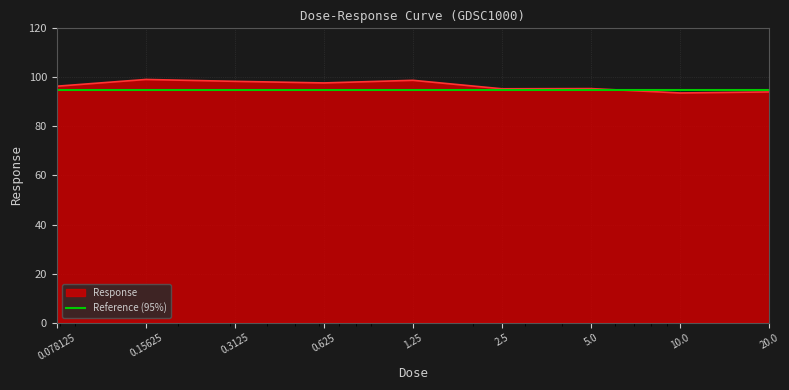

Reading left to right, transcribe all the data shown in this chart.

96.4	99.1	98.4	97.7	98.8	95.3	95.4	93.6	94.1